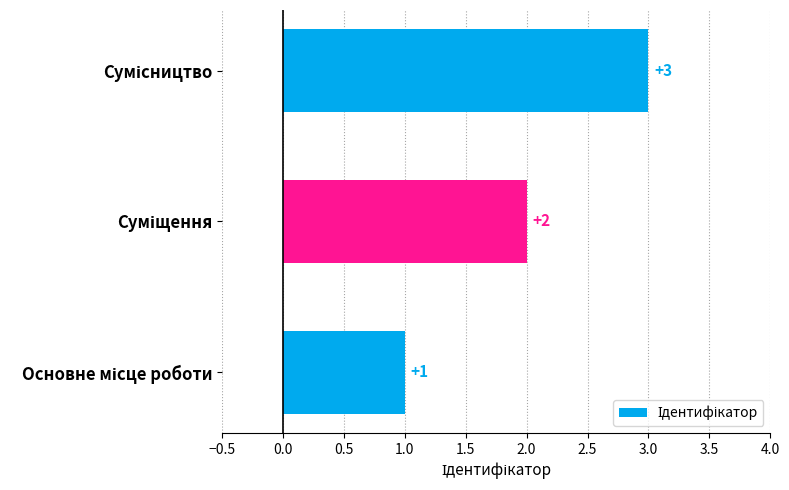

How many values are between 1 and 3?

3